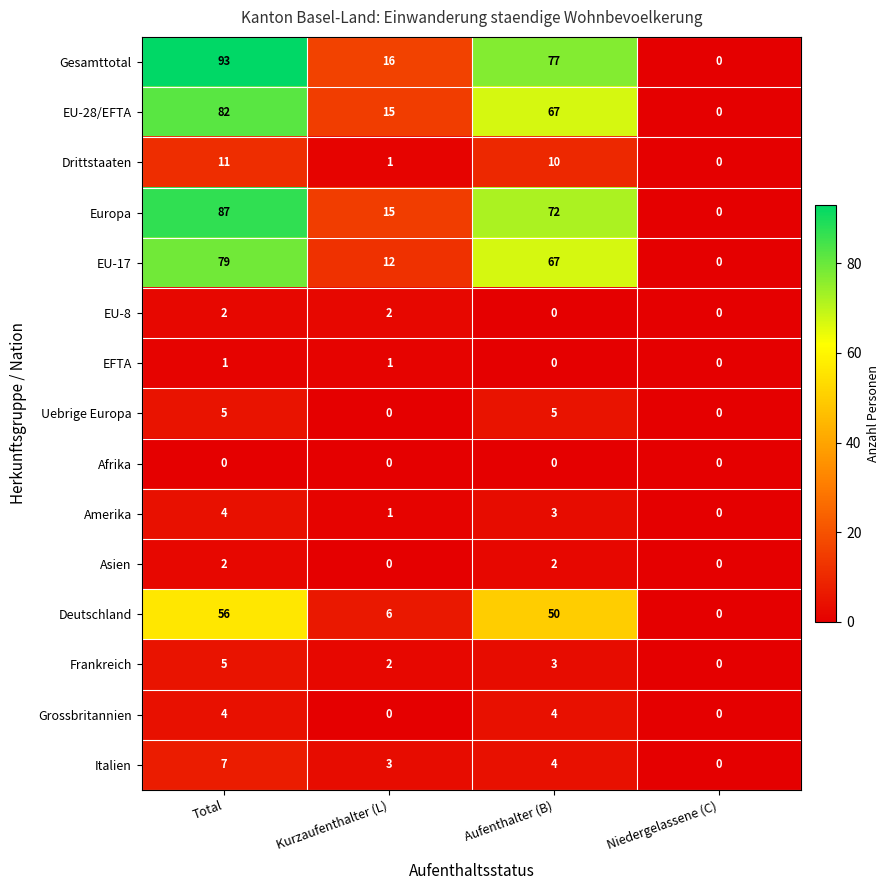

What is the total value across all series at Total?

438